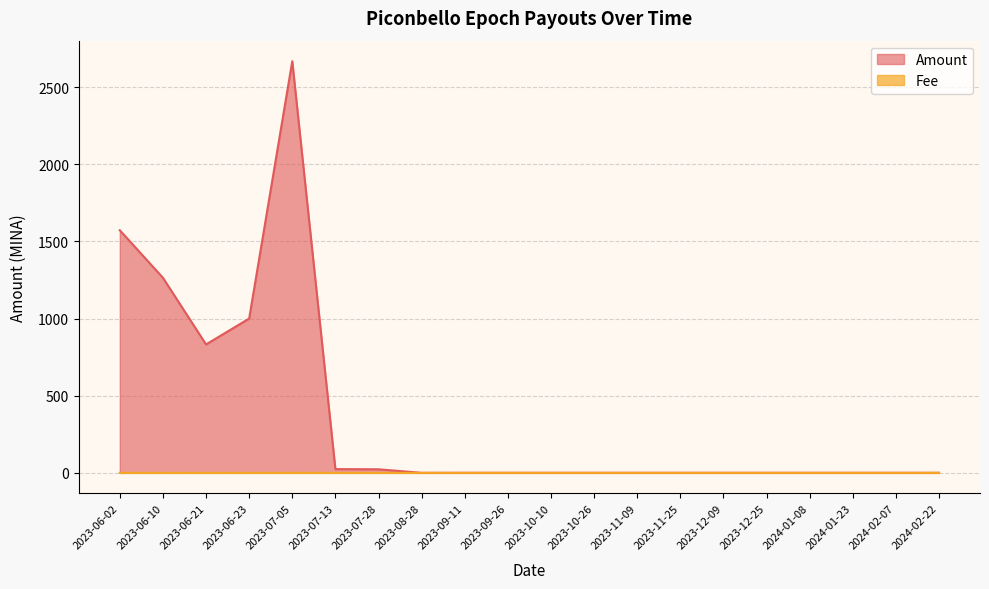

What is the approximate value of Amount at 2023-11-09?

0.3